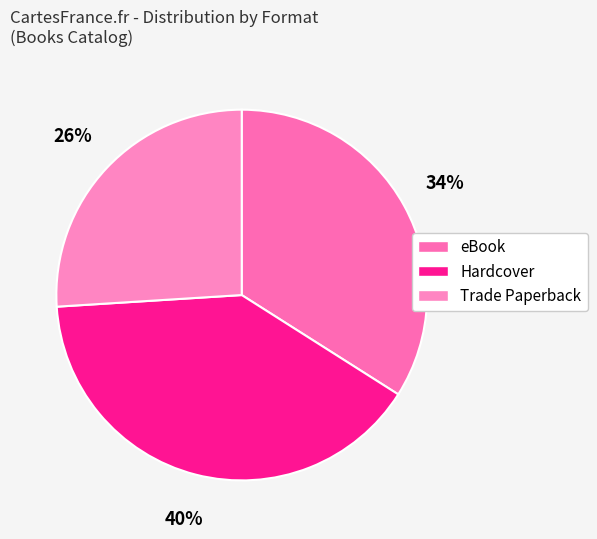

To the nearest percent, what is the combined percentage of Hardcover and eBook?

74%